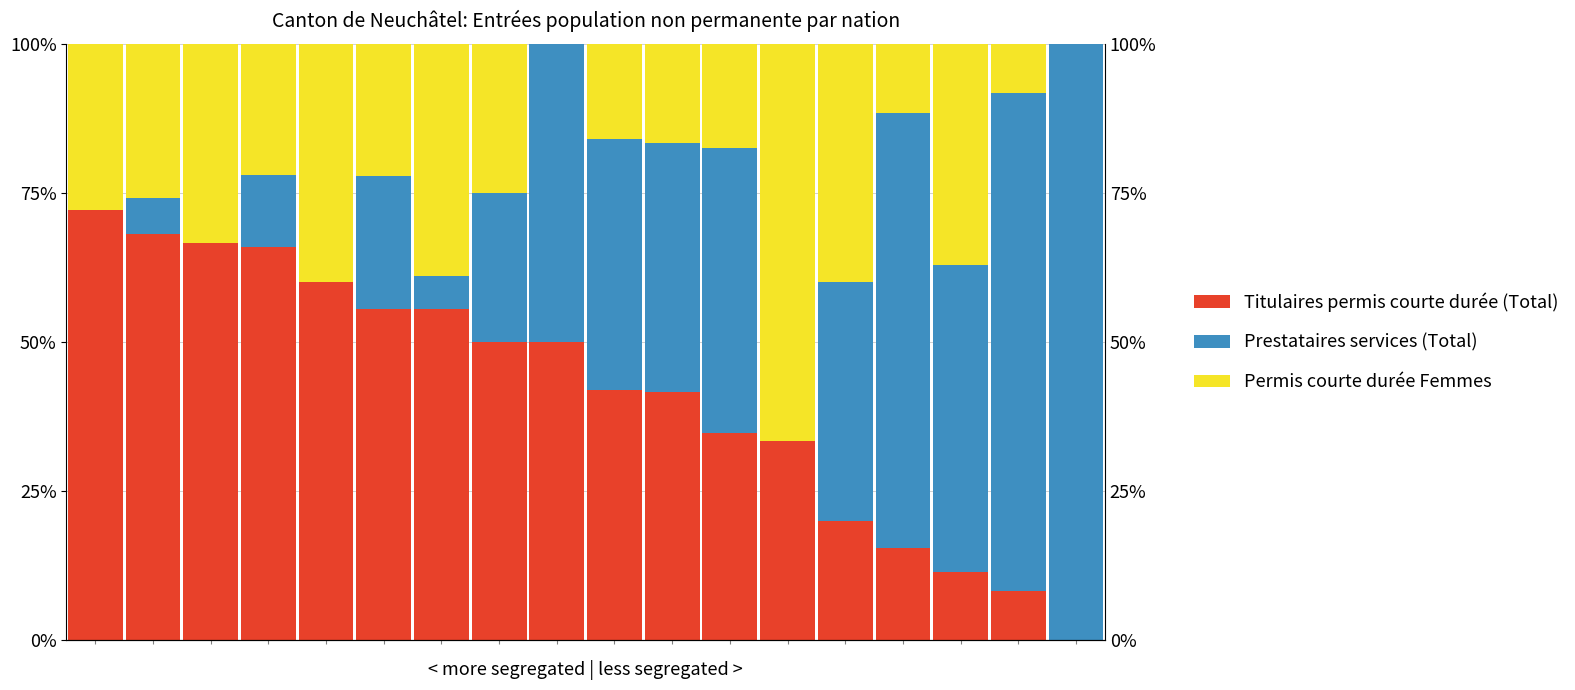

At which category is the sum across all series the highest?

5